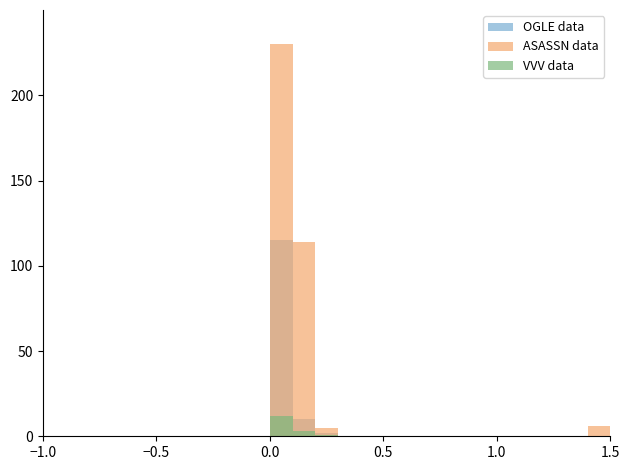

Does the chart contain any negative values?

No